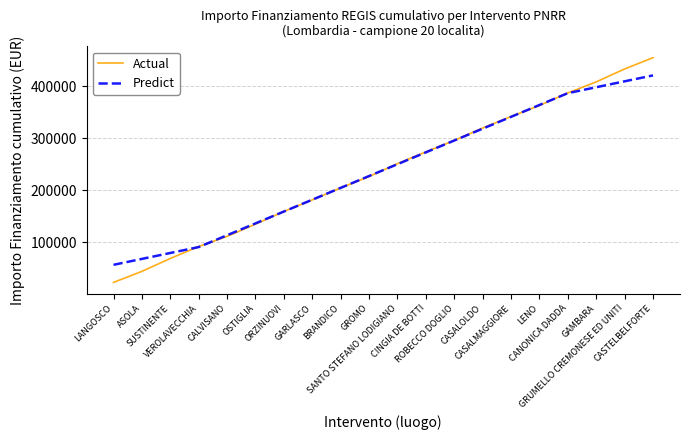

What is the difference between the Predict values at SUSTINENTE and CASTELBELFORTE?

341250.0